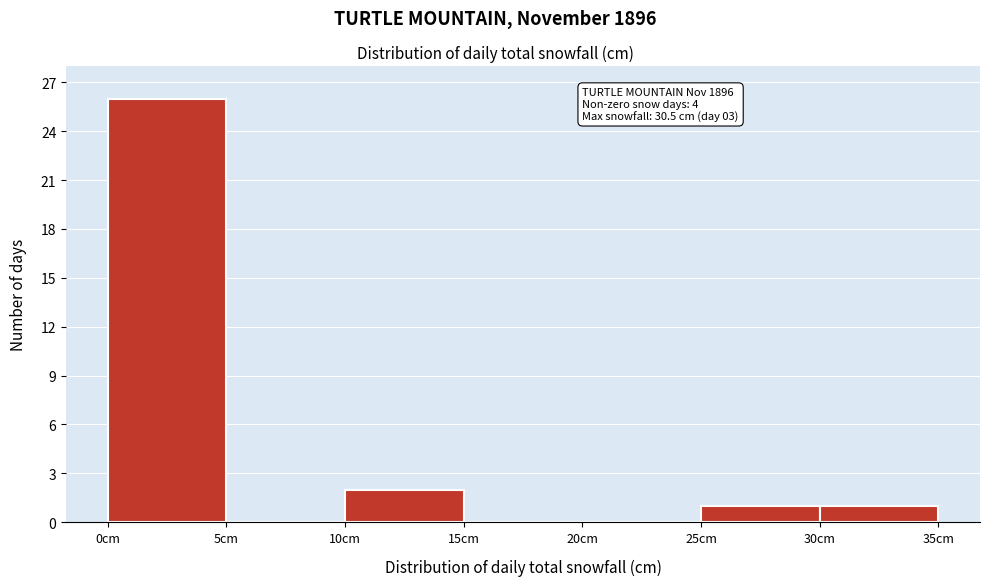

Which range on the x-axis has the tallest bar?

0 to 5